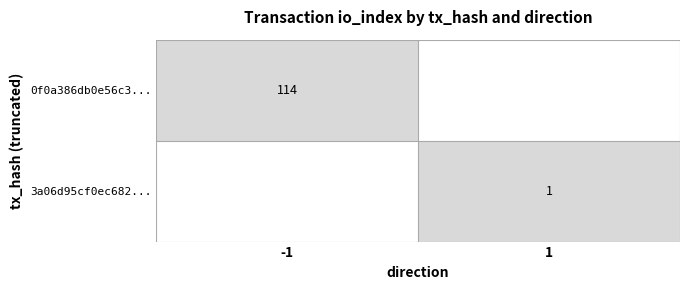

True or false: 3a06d95cf0ec682... has a value of 1 at 1.

True